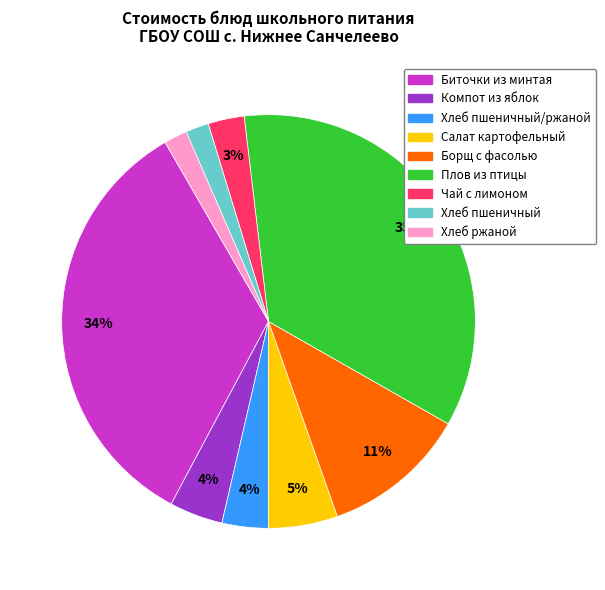

Is there a majority slice in this chart?

No